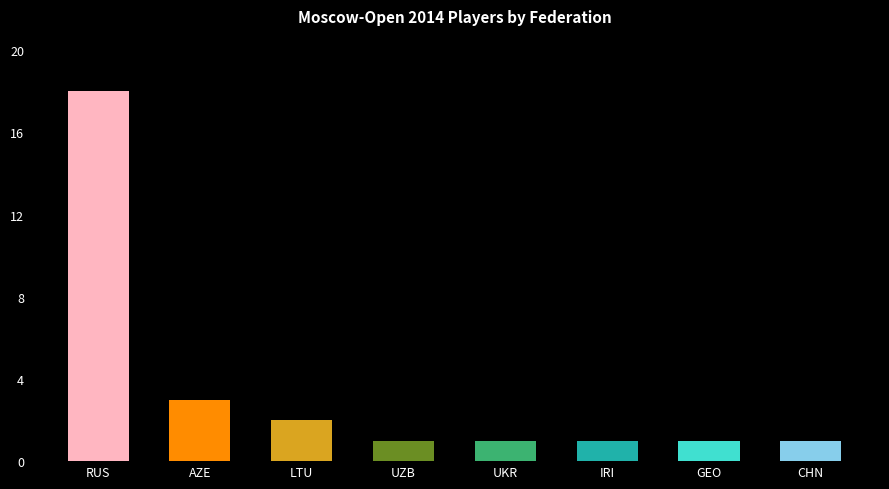

What is the average value?

4